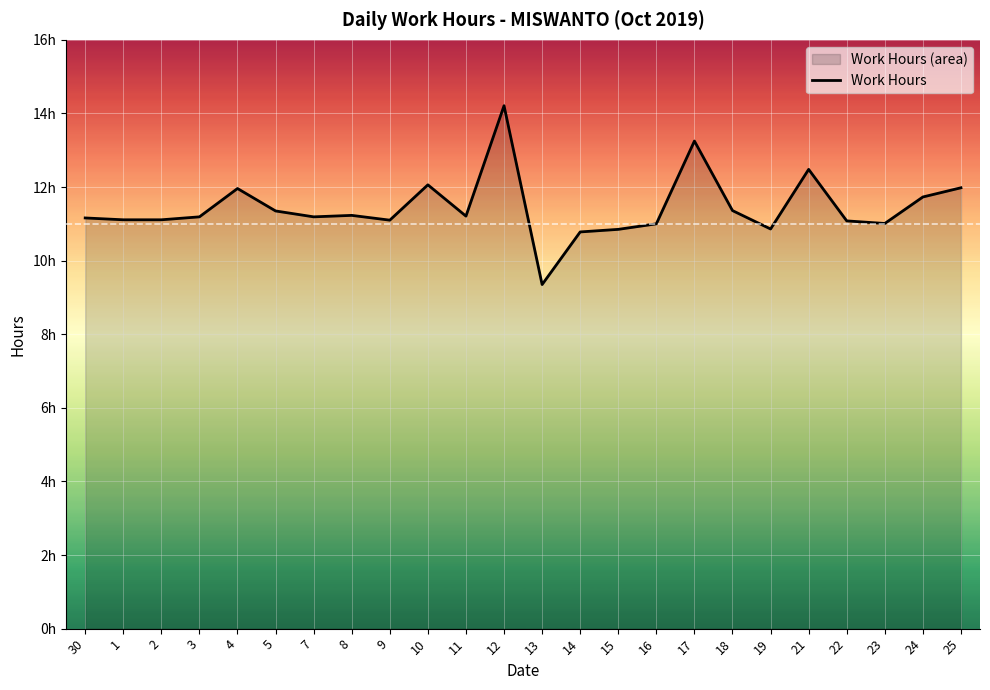

The value at 7 is 11.2. True or false?

True